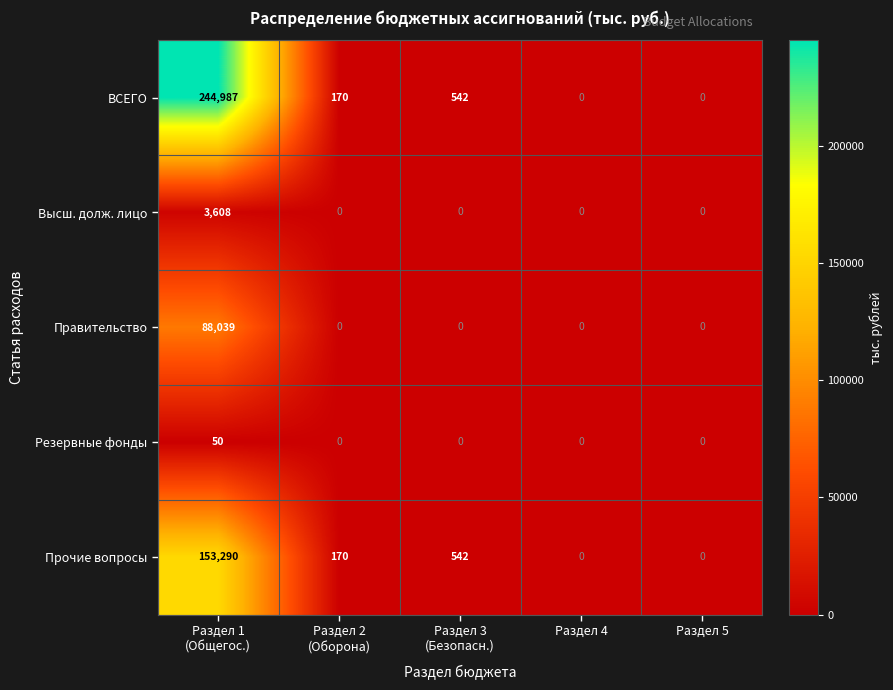

Reading left to right, extract all data points from this chart.

ВСЕГО: 244987	170	542	0	0
Высш. долж. лицо: 3608	0	0	0	0
Правительство: 88039	0	0	0	0
Резервные фонды: 50	0	0	0	0
Прочие вопросы: 153290	170	542	0	0